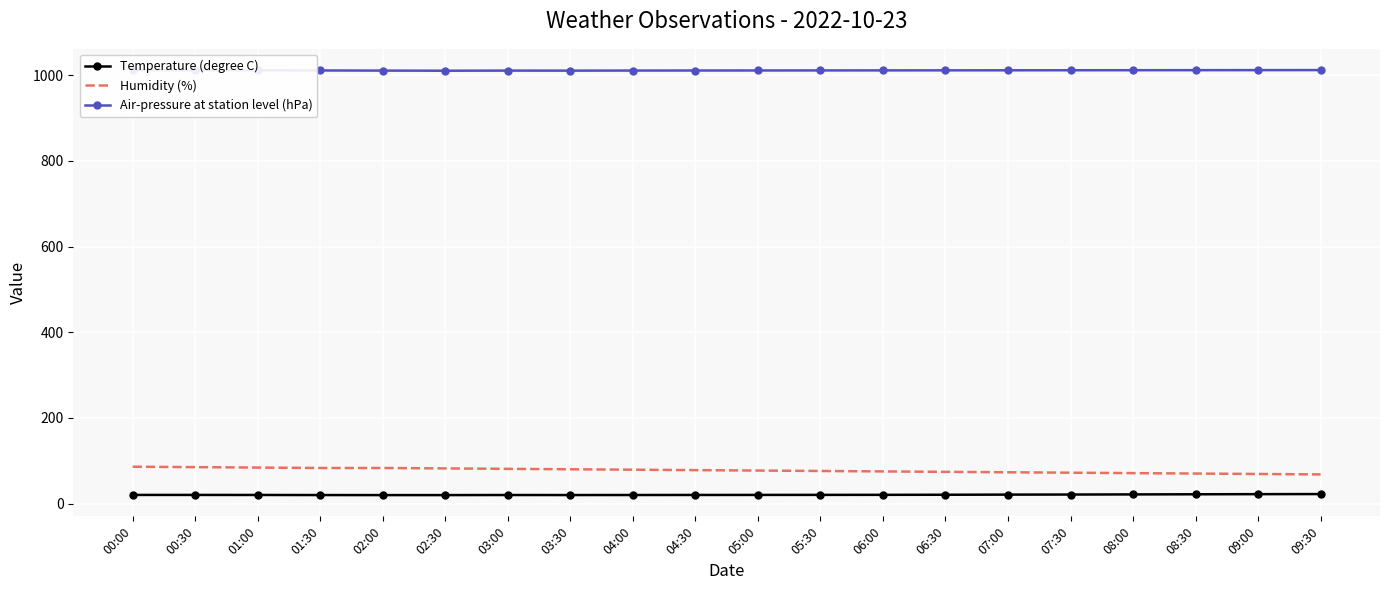

True or false: Humidity (%) and Temperature (degree C) cross at least once.

False